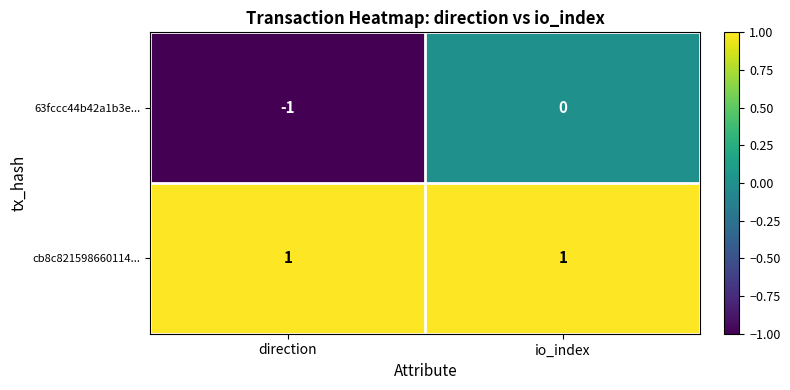

Which category has the highest value in the 63fccc44b42a1b3e... series?

io_index